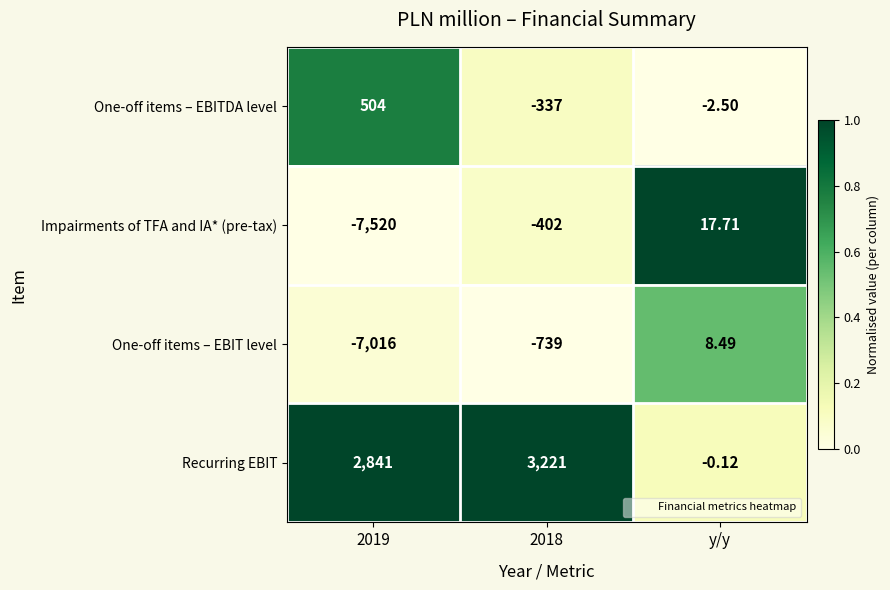

Which series has the largest range (max minus min)?

Impairments of TFA and IA* (pre-tax)